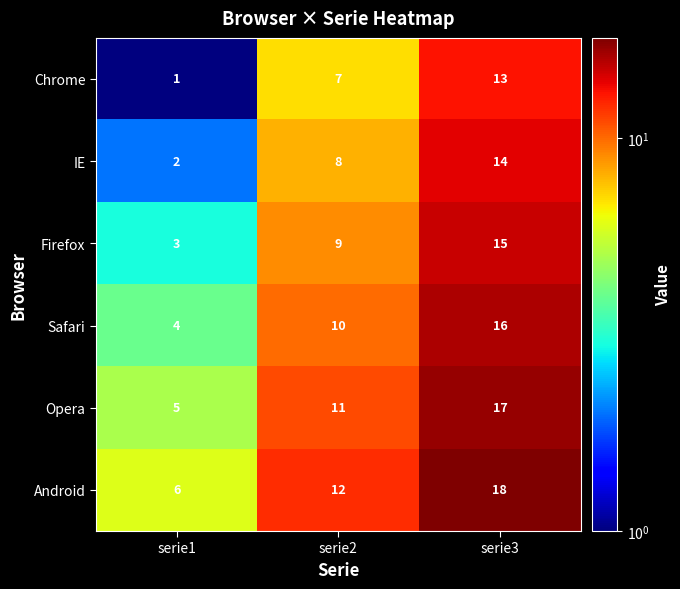

Which series has the largest total across all categories?

Android